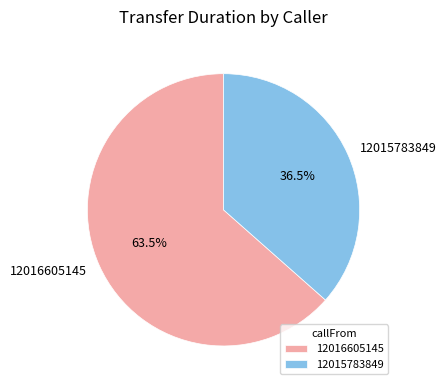

Is there any slice that represents more than half of the pie?

Yes